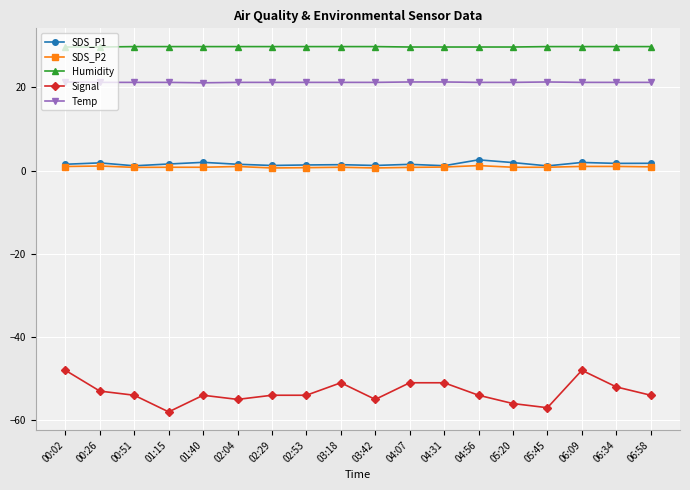

What is the greatest value displayed?

29.8